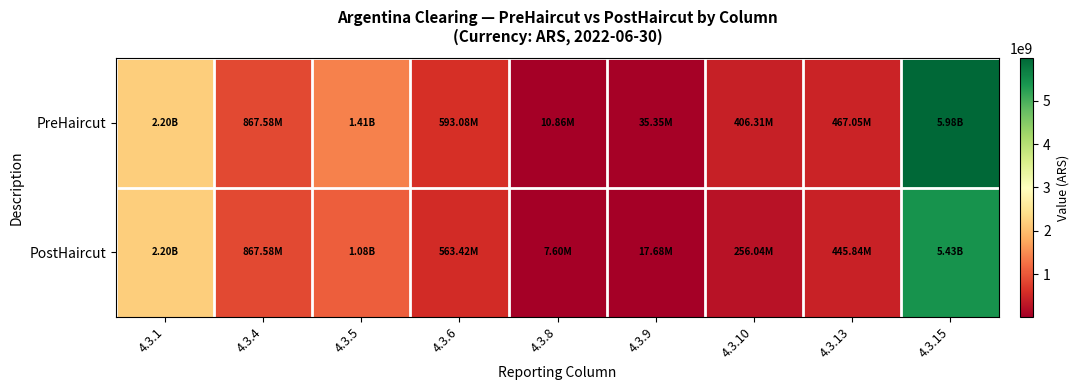

Rank the series by their average value, from lowest to highest.

PostHaircut, PreHaircut